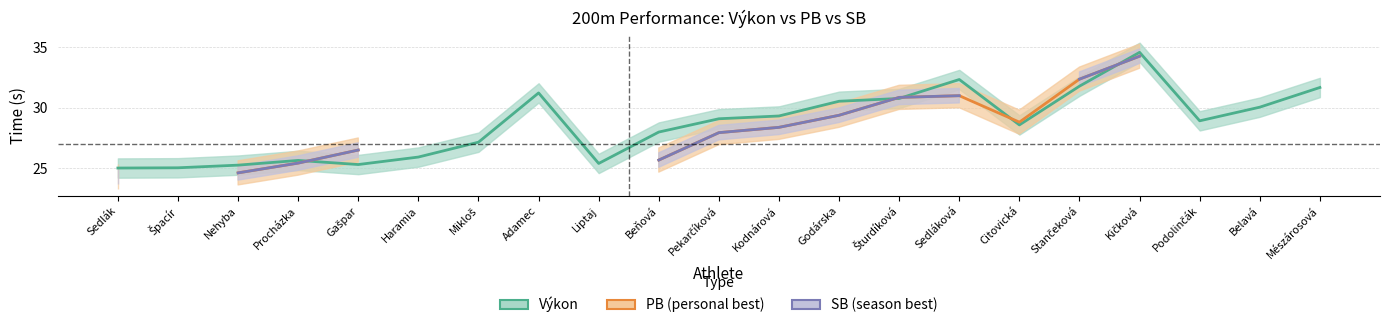

Rank the series by their maximum value, from highest to lowest.

Výkon, PB, SB